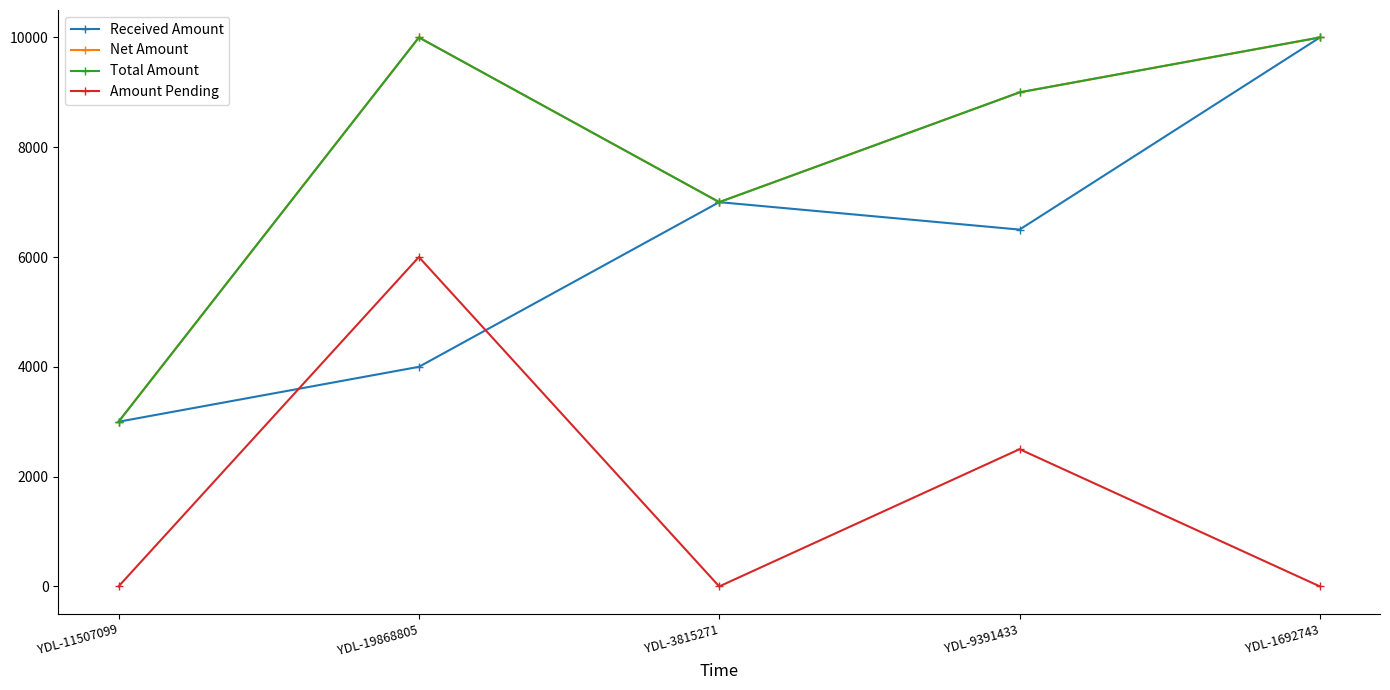

Rank the series by their maximum value, from highest to lowest.

Received Amount, Net Amount, Total Amount, Amount Pending